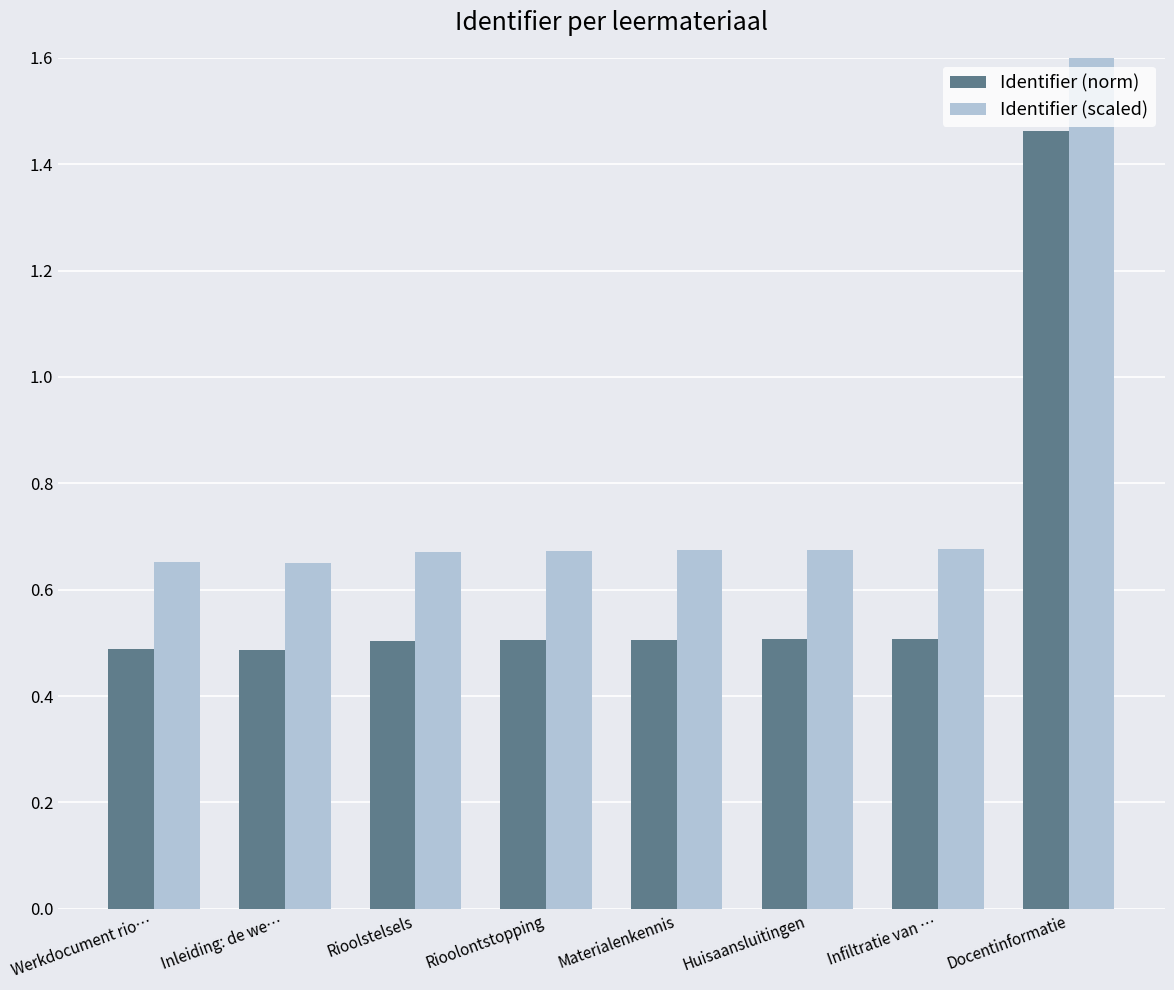

Count the Identifier (norm) values in the range 0 to 1.

7